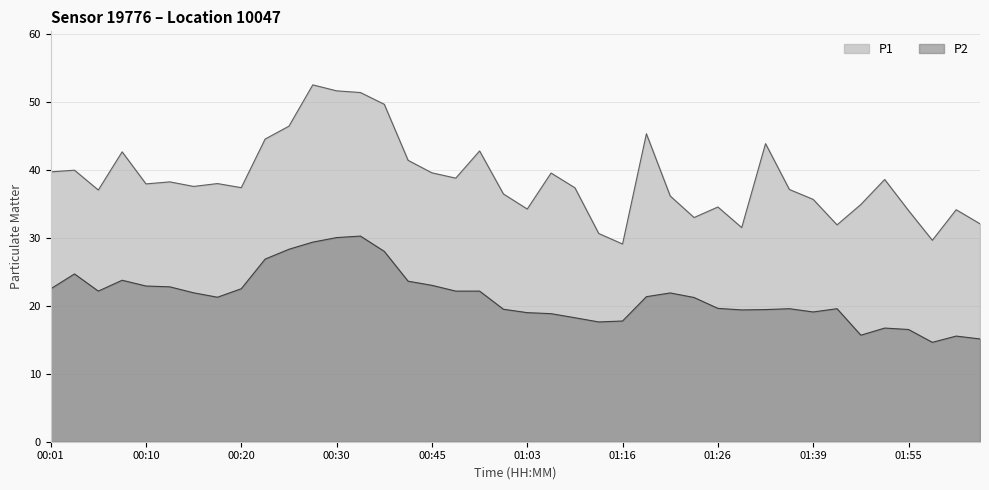

Which category has the highest value across all series?

00:27